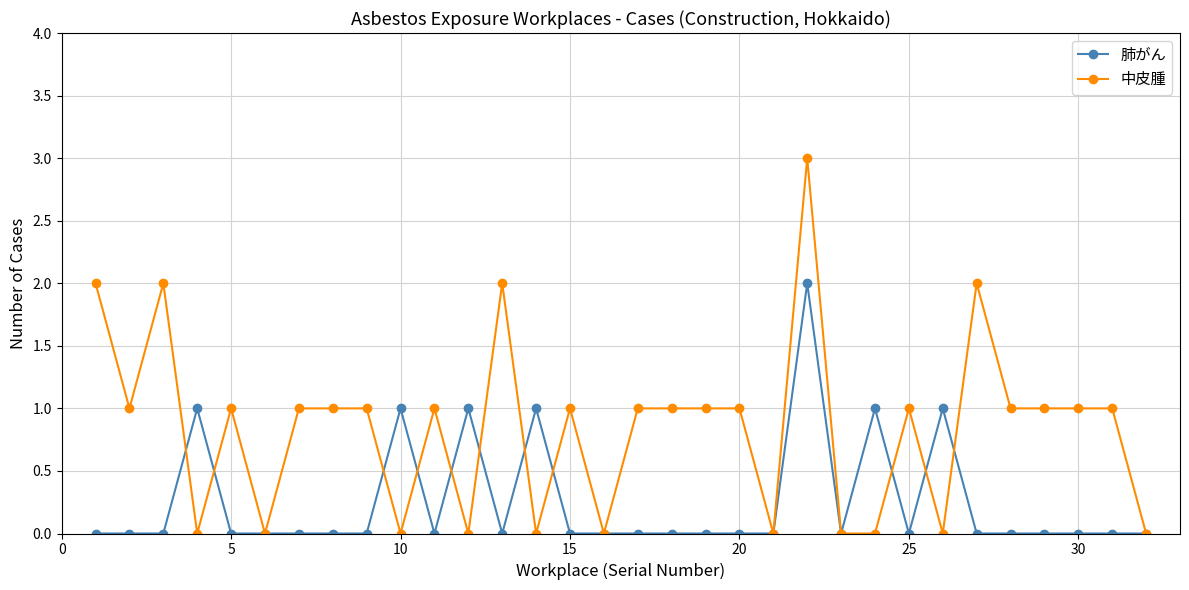

Rank the series by their maximum value, from highest to lowest.

中皮腫, 肺がん